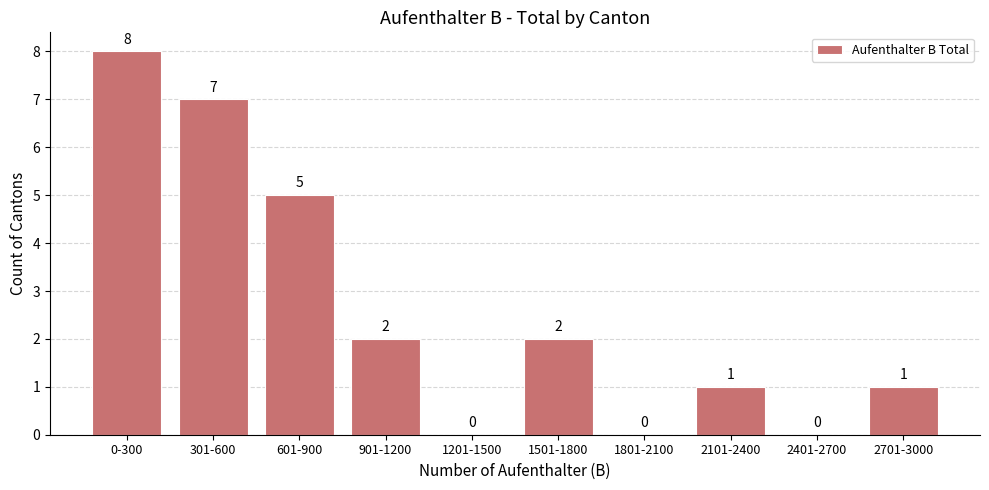

Reading left to right, what are all the values shown in this chart?

0-300=8	301-600=7	601-900=5	901-1200=2	1201-1500=0	1501-1800=2	1801-2100=0	2101-2400=1	2401-2700=0	2701-3000=1